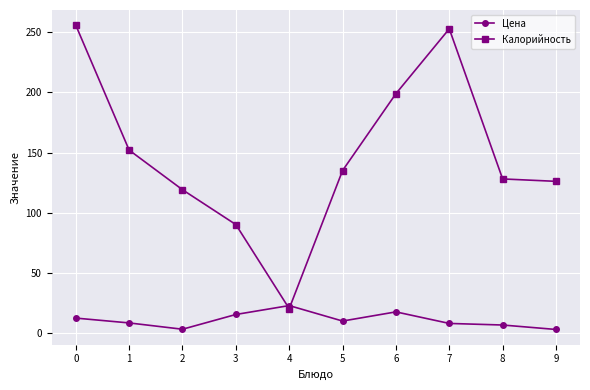

True or false: Цена has a value of 2.7 at 9.

True